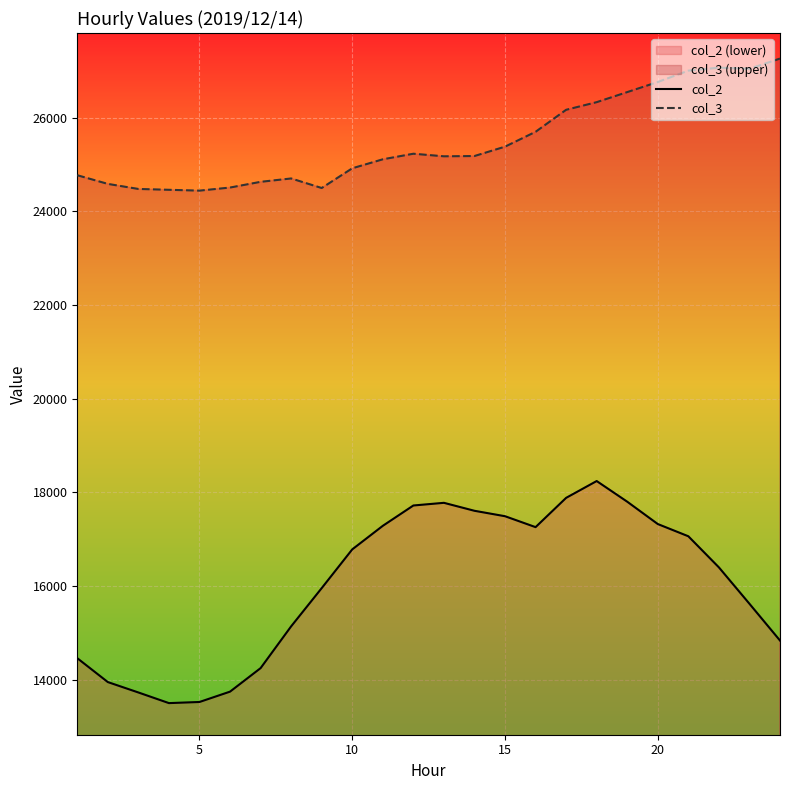

In col_3, how many points are lower than both neighbors (excluding endpoints)?

4